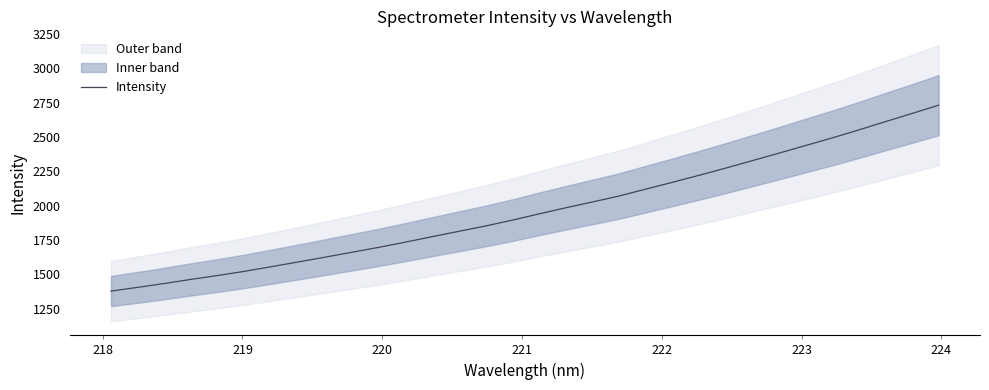

What is the difference between the maximum and second lowest values?

1326.3